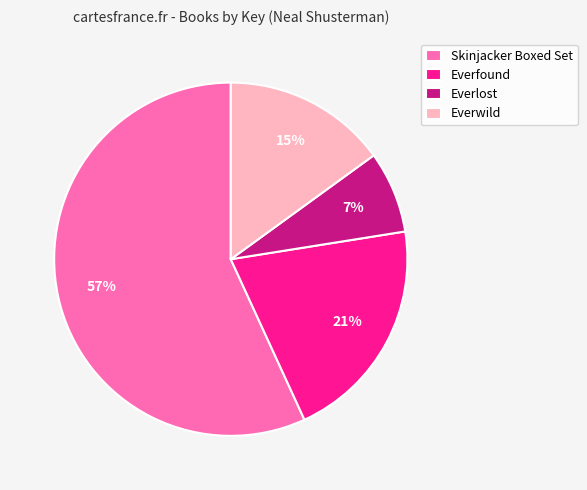

Count the number of slices in the pie.

4